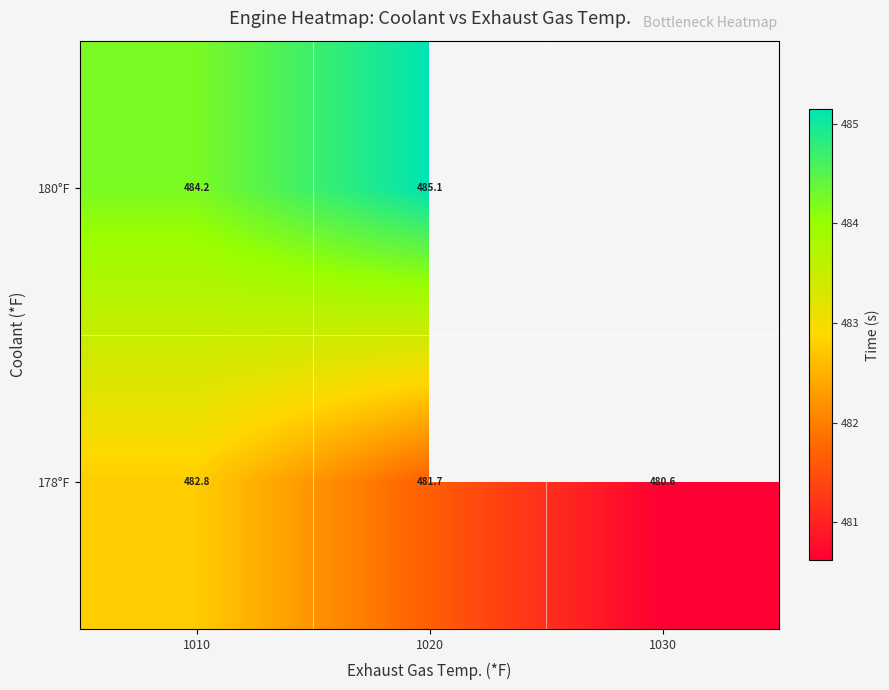

How many distinct data groups are displayed?

2